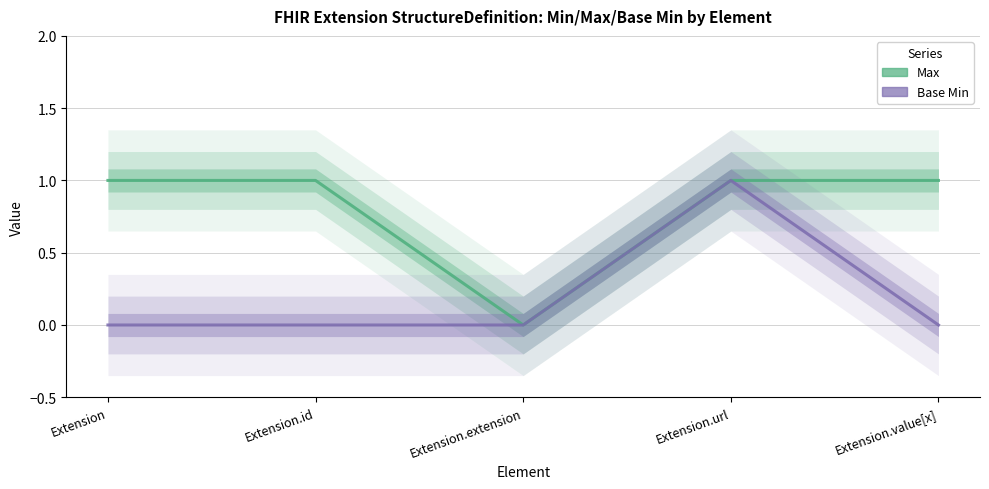

Rank the categories by Max value from lowest to highest.

Extension.extension, Extension, Extension.id, Extension.url, Extension.value[x]